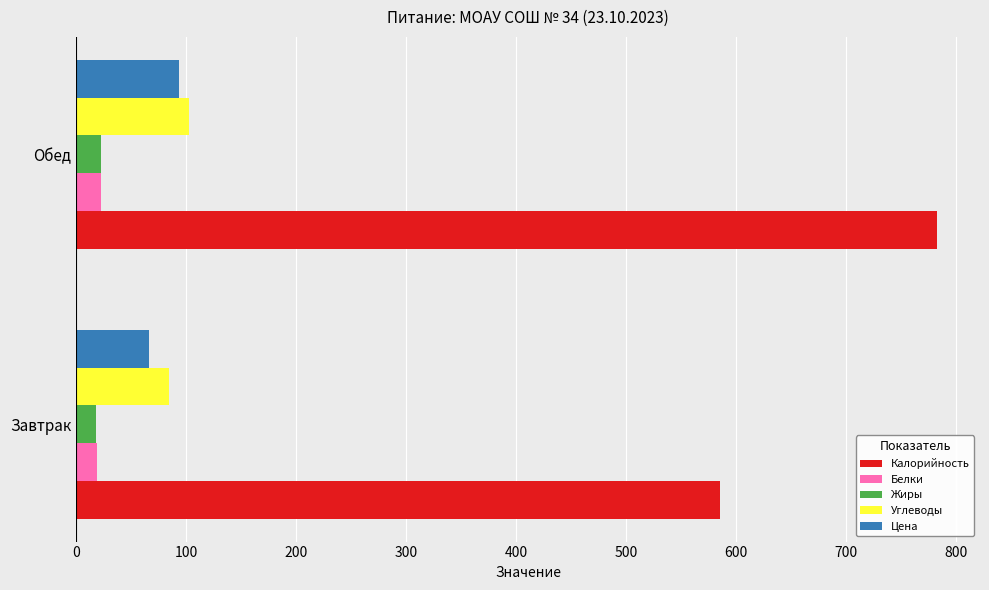

True or false: Углеводы has a value of 145.8 at Завтрак.

False